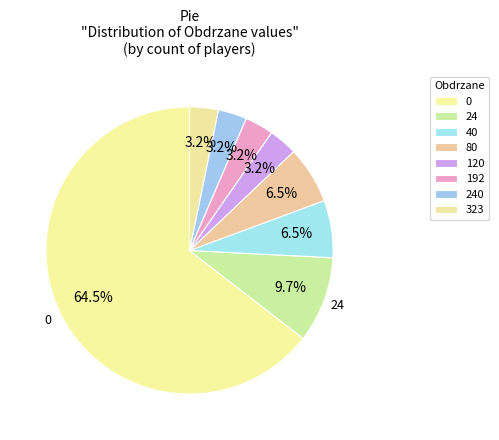

What is the total percentage of 323 and 240?

6.5%